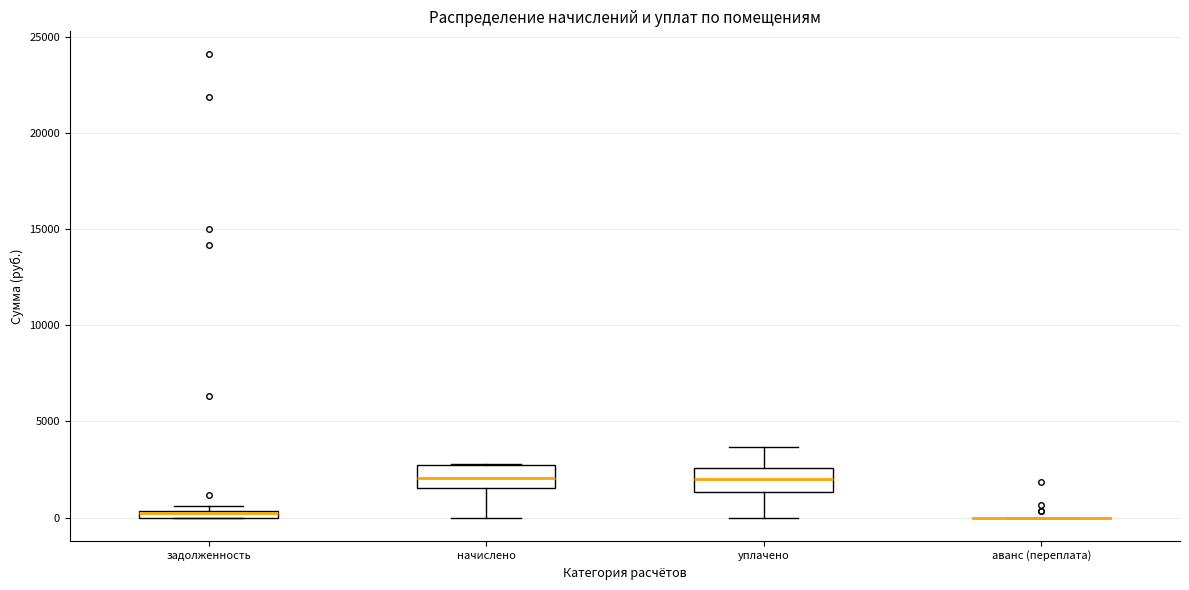

Where does the median line of the box for начислено sit on the y-axis? The values are not printed on the chart, so give them approximately, as read against the axis.

2000